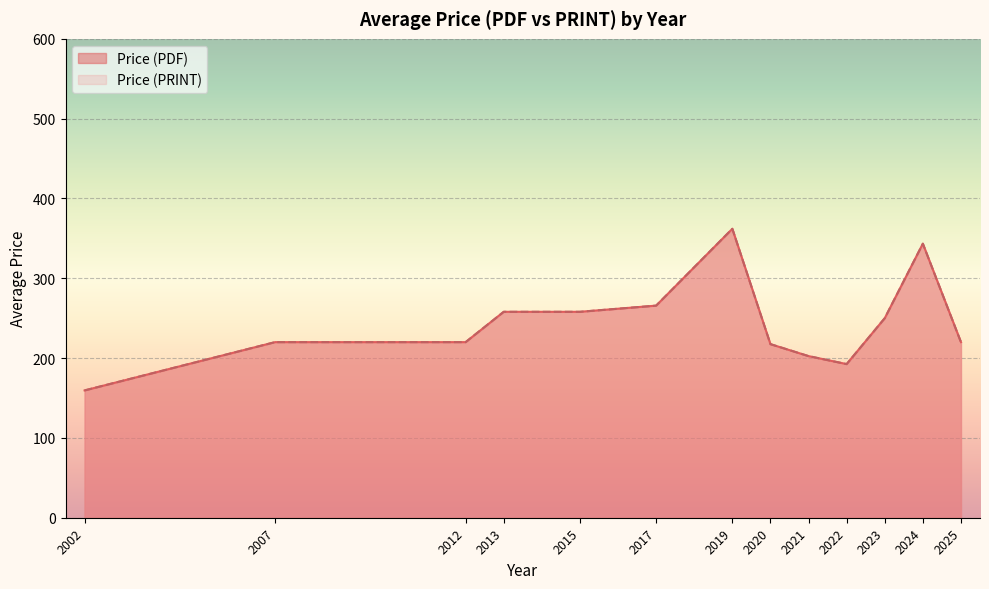

The value of Price (PDF) at 2024 is 274. True or false?

False